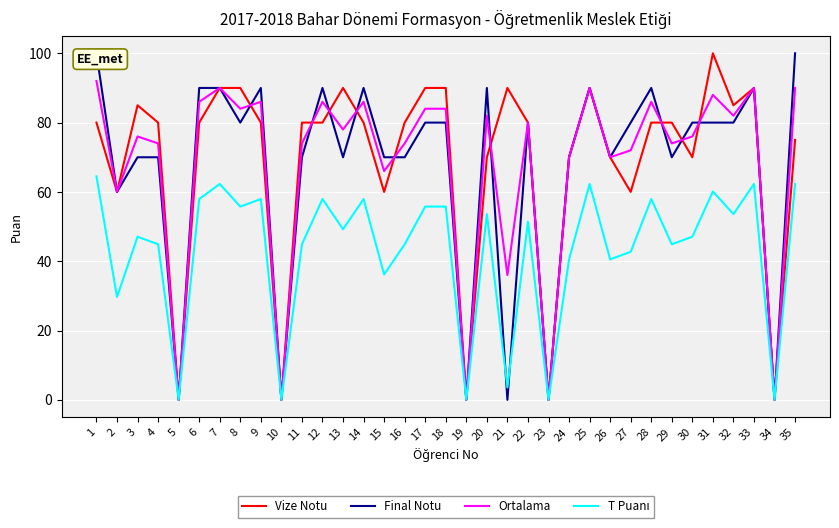

The value of Final Notu at 7 is 24.1. True or false?

False